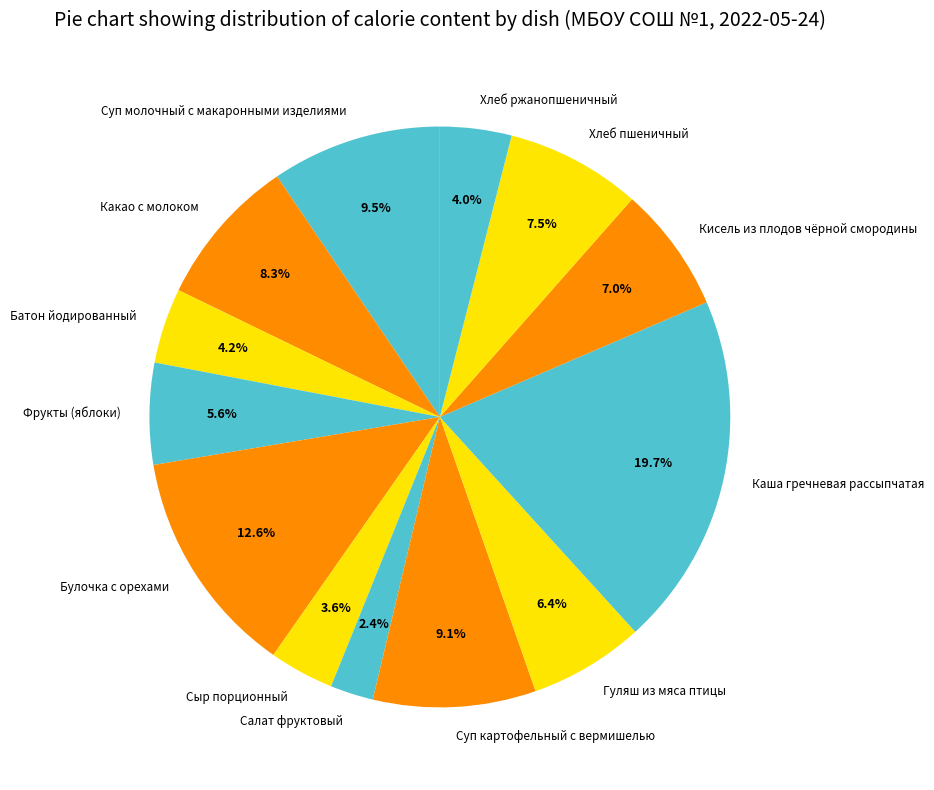

What is the ratio of the value at Каша гречневая рассыпчатая to the value at Какао с молоком?

2.4